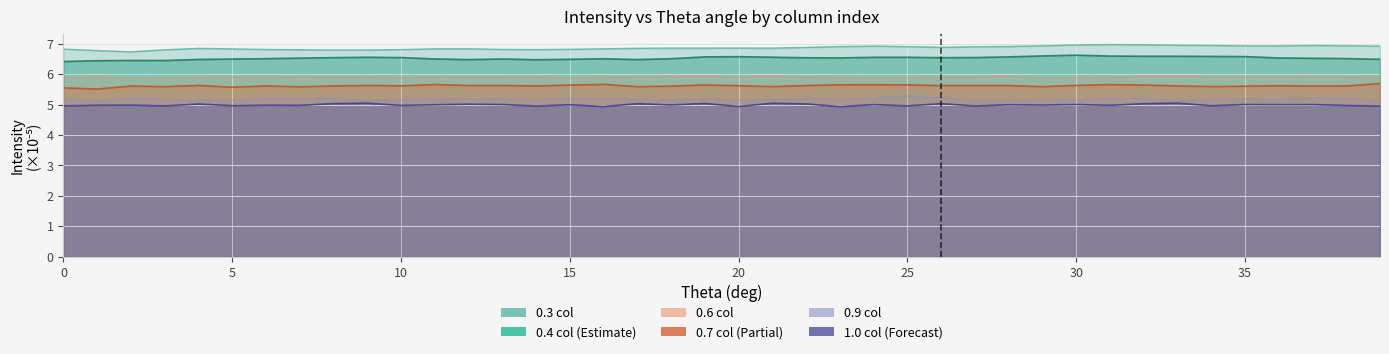

The 0.9 col series shows 5.2 at 12. True or false?

True